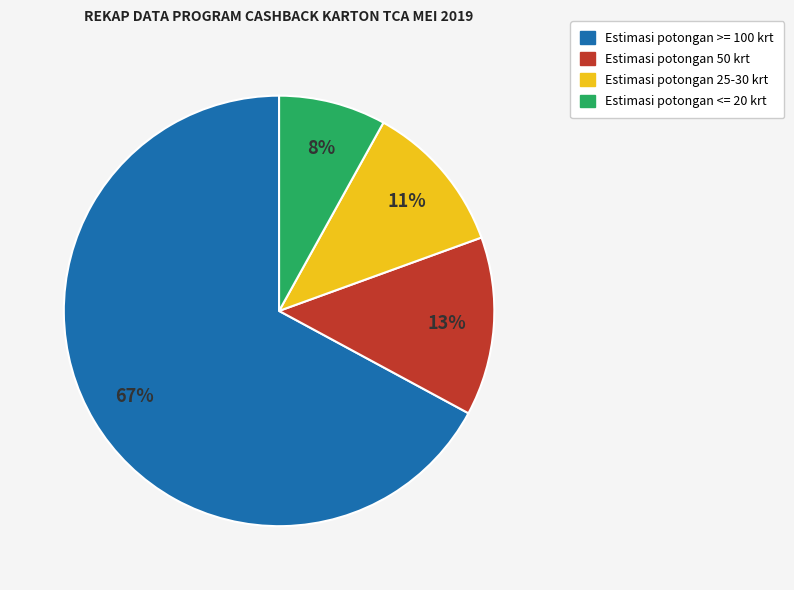

Does any single category account for the majority?

Yes